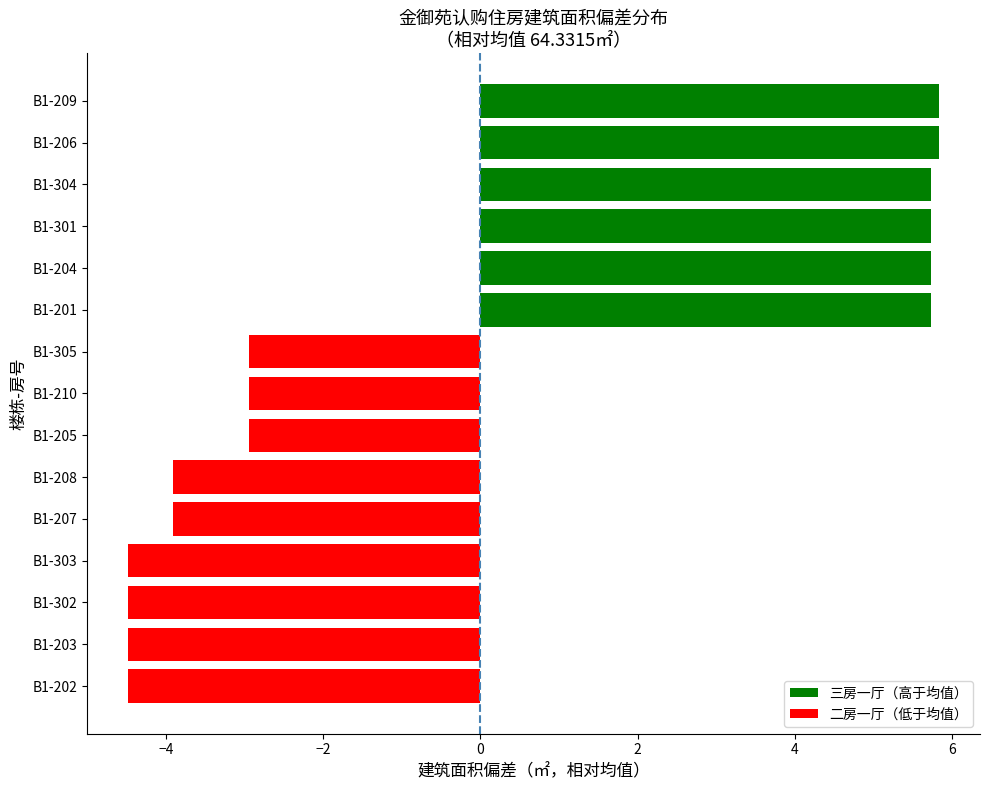

The chart shows a value of 61.4 at B1-305. True or false?

True